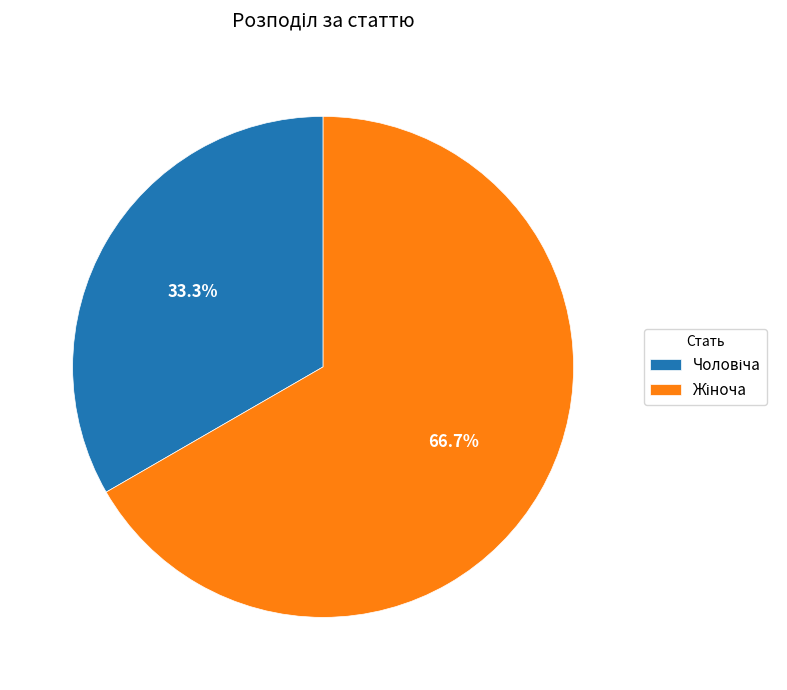

Is there any slice that represents more than half of the pie?

Yes